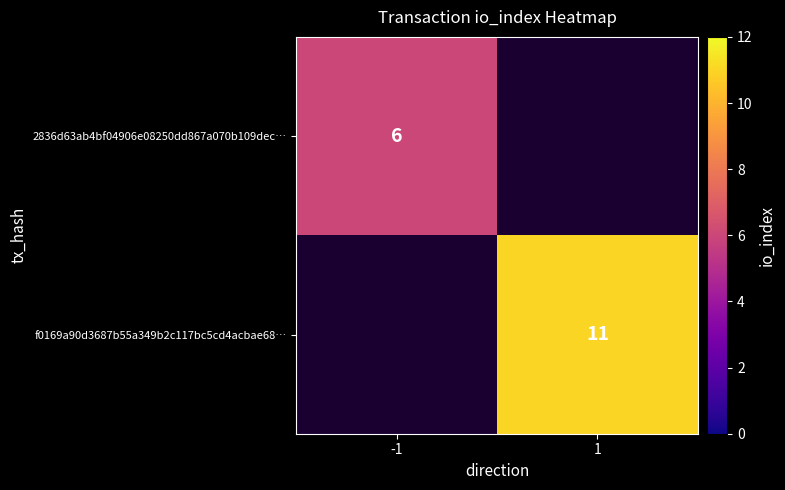

Count the number of data series in this chart.

2